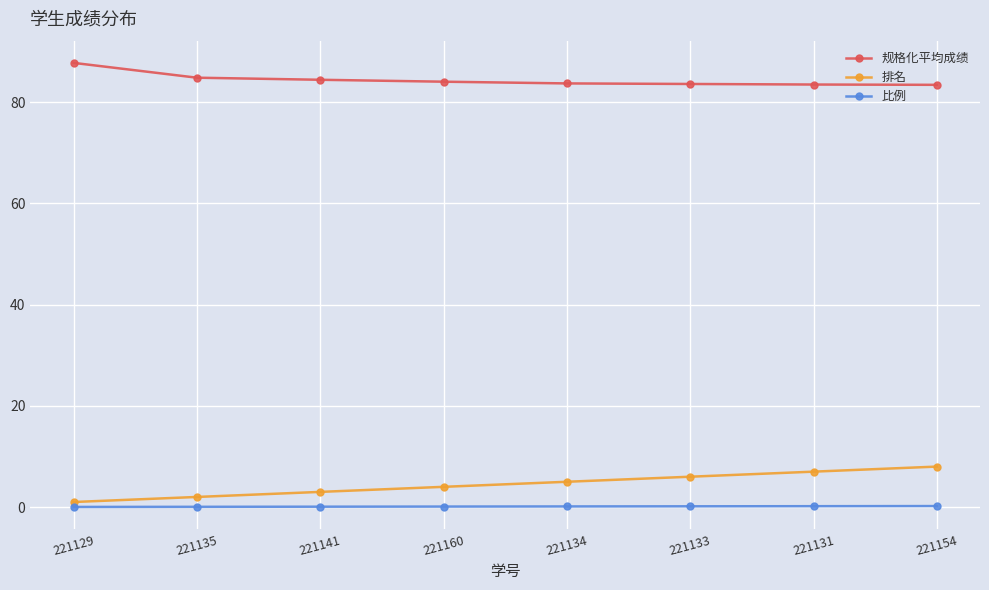

True or false: 规格化平均成绩 and 比例 cross at least once.

False